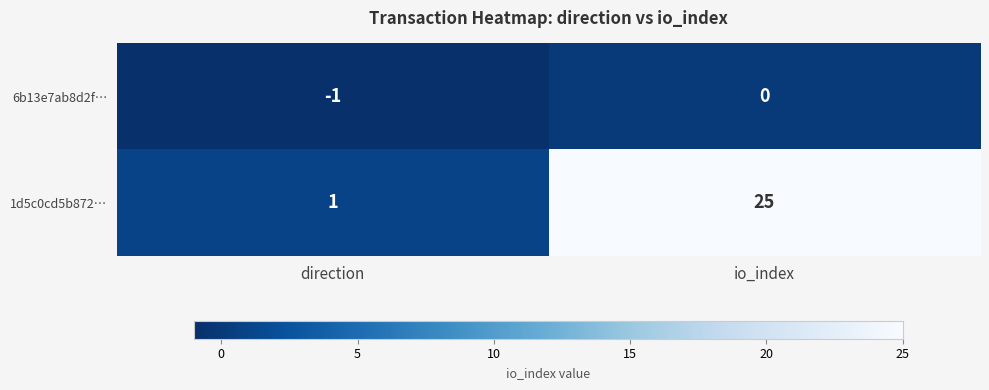

How many categories are shown in the chart?

2